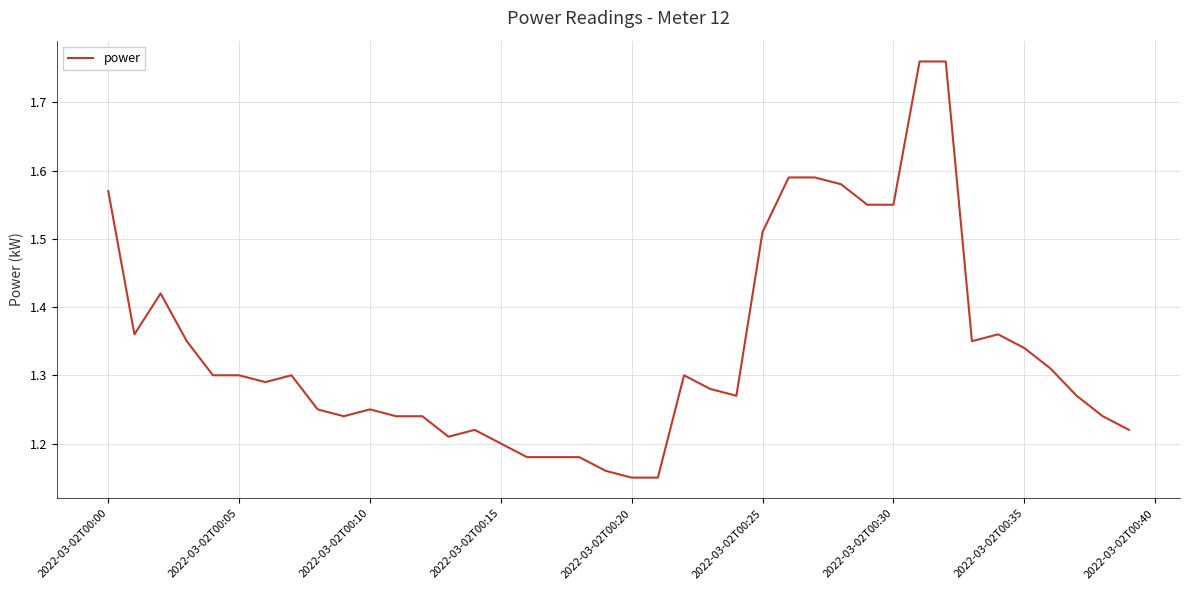

What is the difference between the maximum and minimum values?

0.6